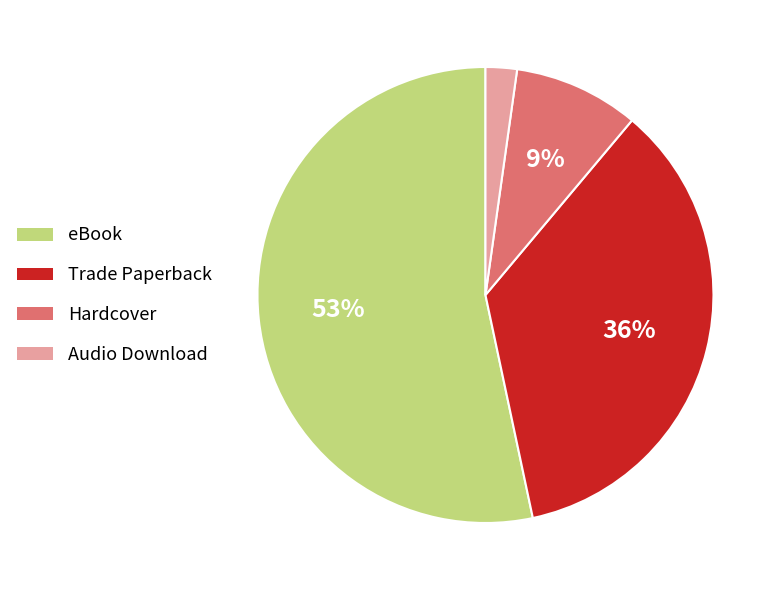

What is the smallest slice in the pie chart?

Audio Download